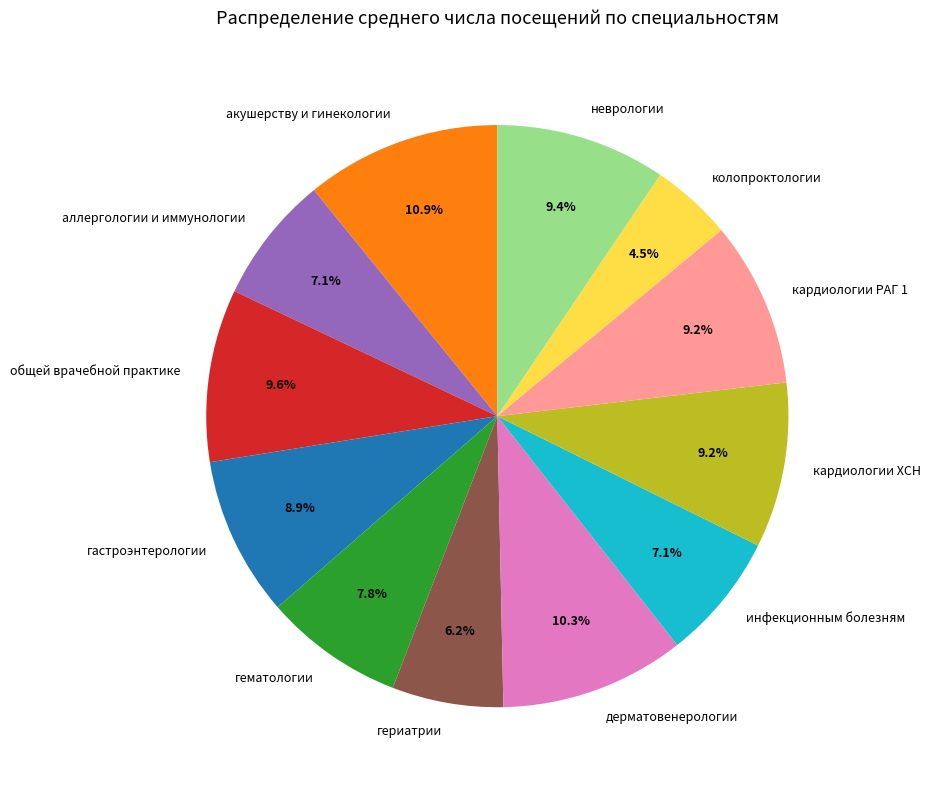

How many segments does this pie chart have?

12